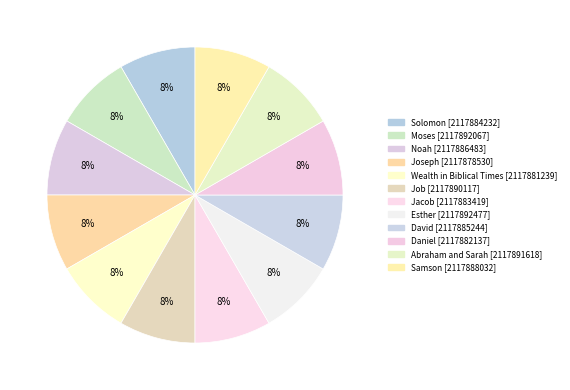

How many slices are in this pie chart?

12